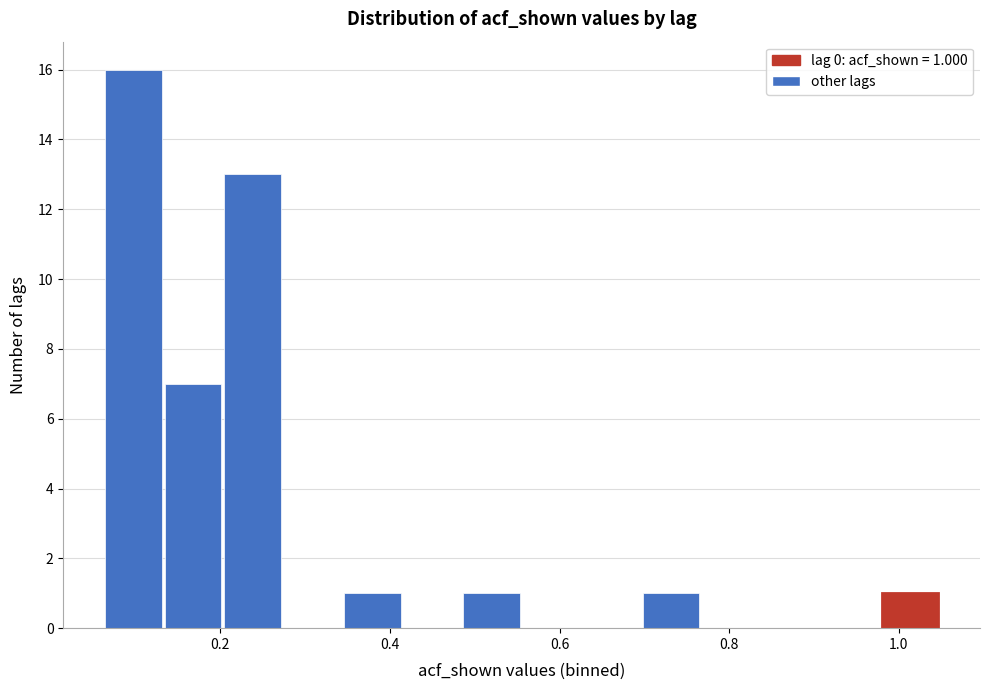

Around what value on the x-axis is the tallest bar? Give the approximate position of its centre, as read against the axis.

0.10